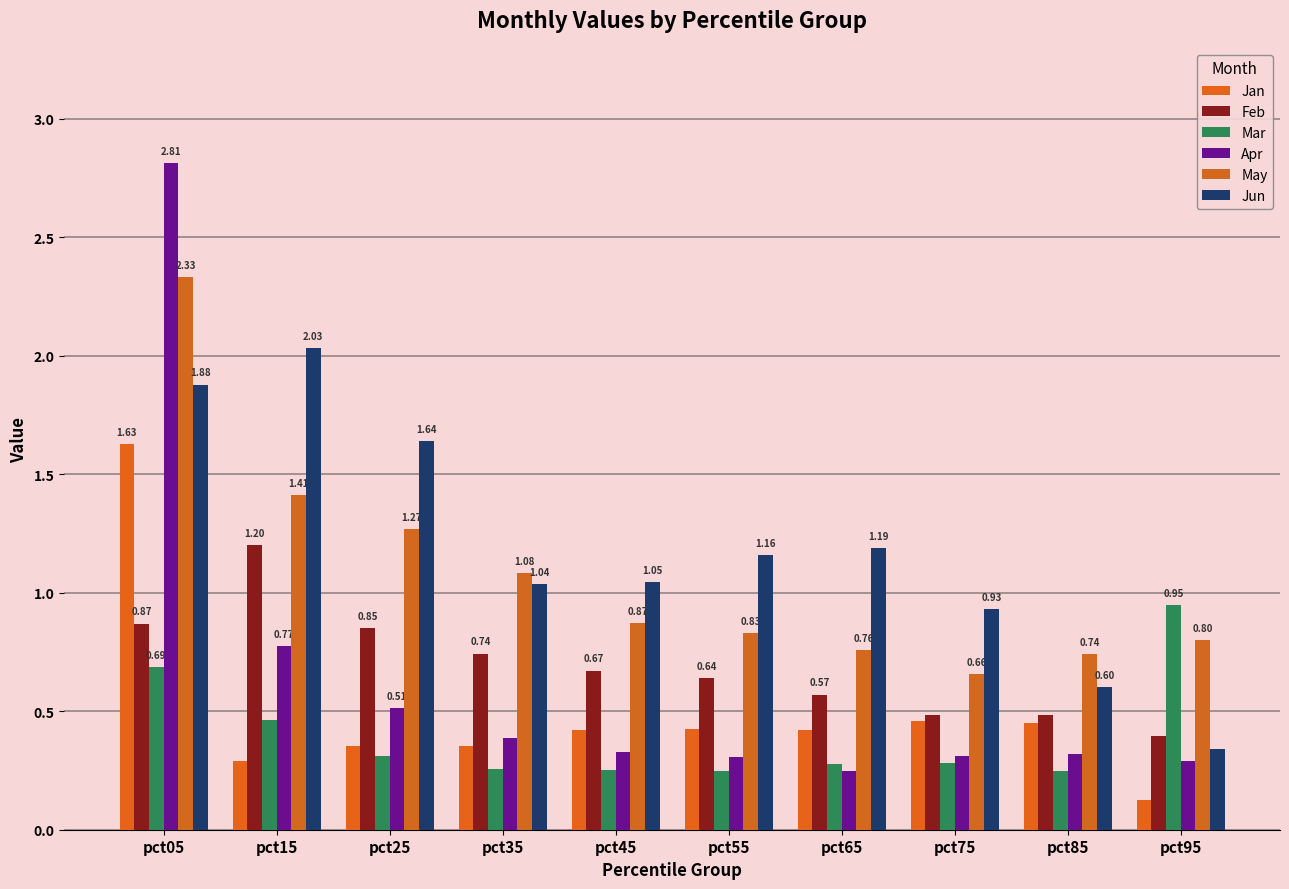

Which series has the largest total across all categories?

Jun